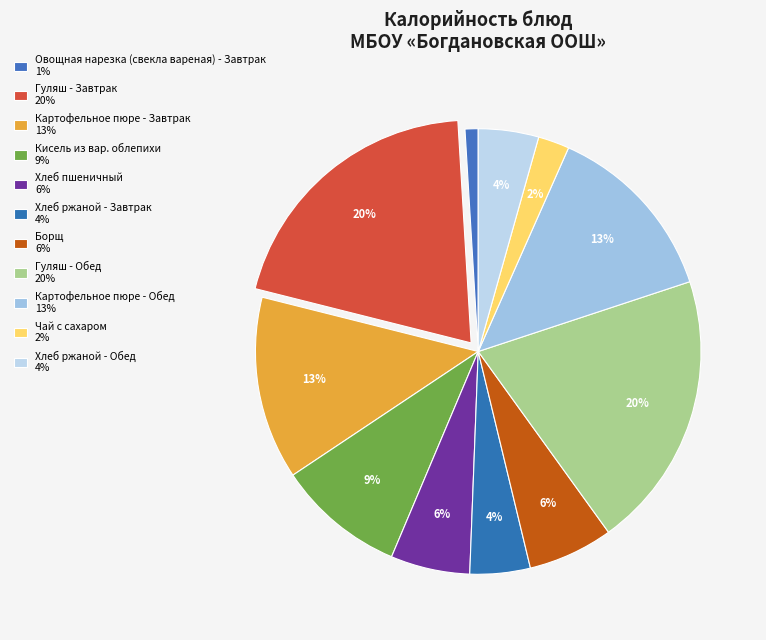

What percentage is the Картофельное пюре - Обед slice, to the nearest percent?

13%